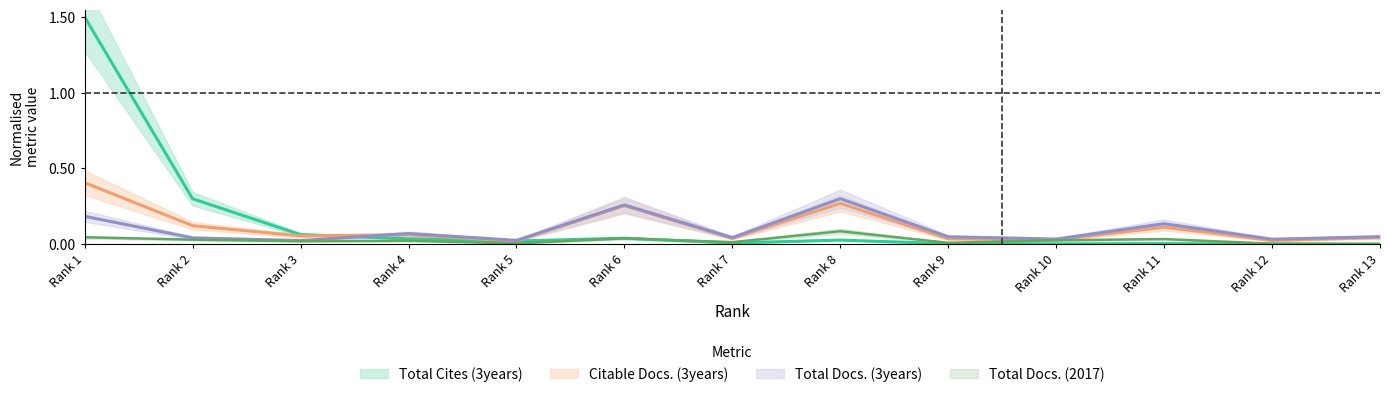

True or false: Total Cites (3years) and Total Docs. (2017) intersect in this chart.

True